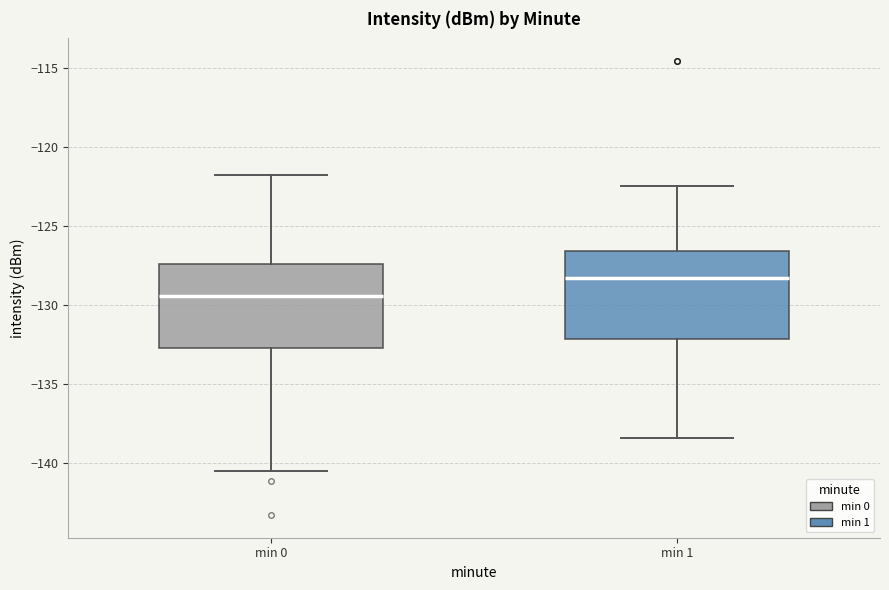

Which box's median line is the highest?

min 1